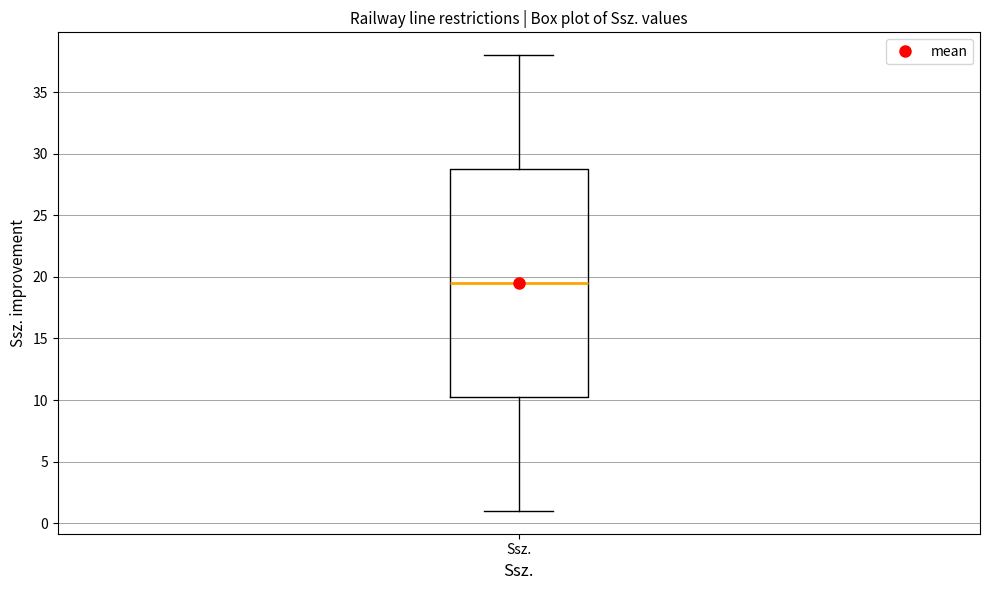

Transcribe this box plot: give where the median line is, the range the box spans, and where the two whiskers end, as read against the y-axis. The values are not printed on the chart, so give them approximately, as read against the axis.

median 19.5, box 10.5 to 29.0, whiskers 1.0 to 38.0